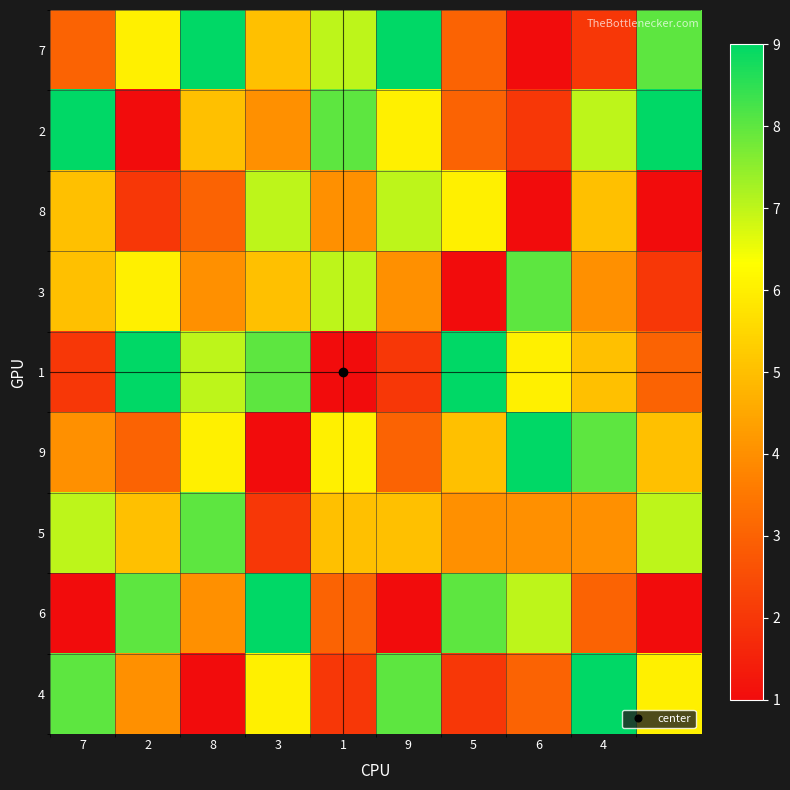

What is the greatest value displayed?

9